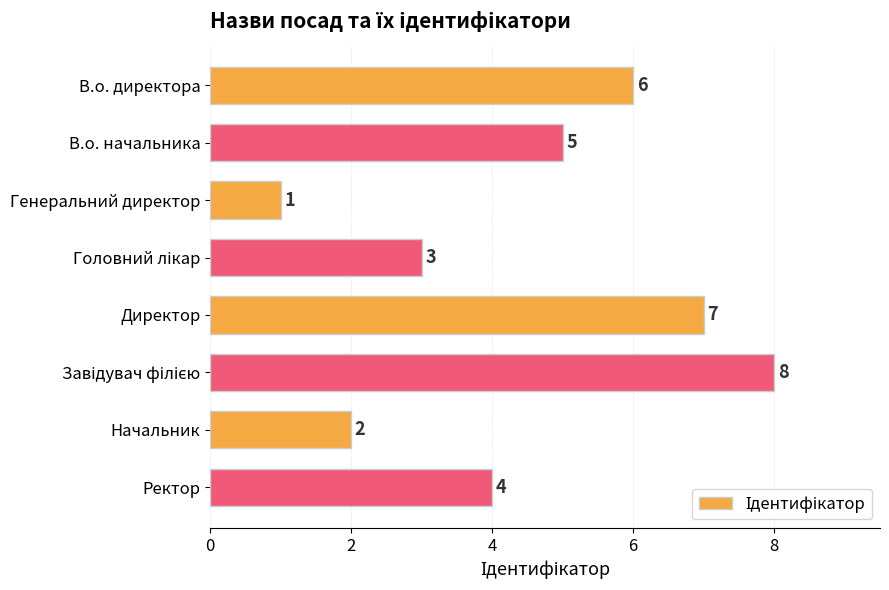

What is the label of the 7th bar from the bottom?

В.о. начальника